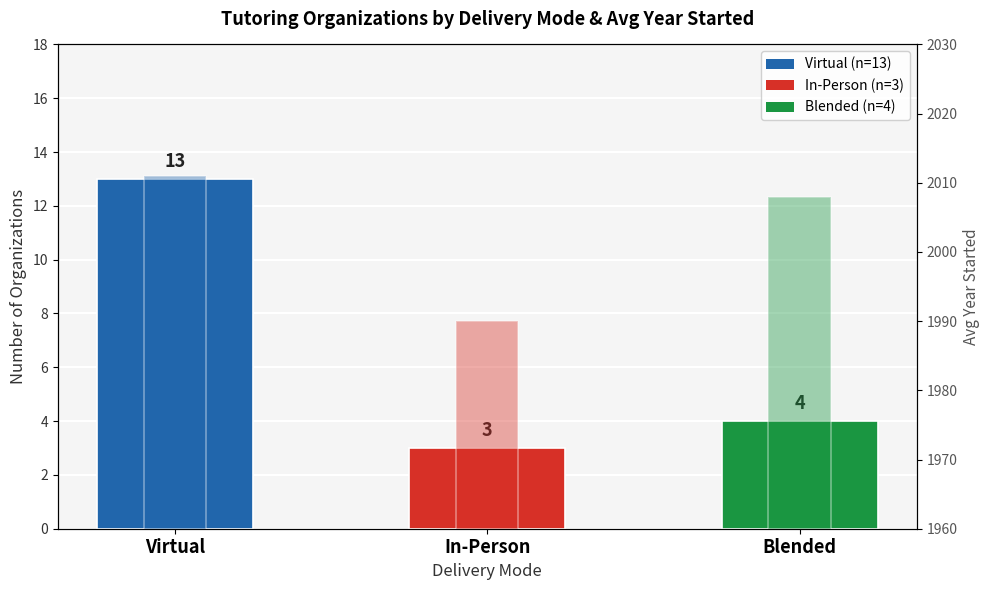

List the series in order of their overall mean, highest first.

Avg Year Started, Count of Organizations